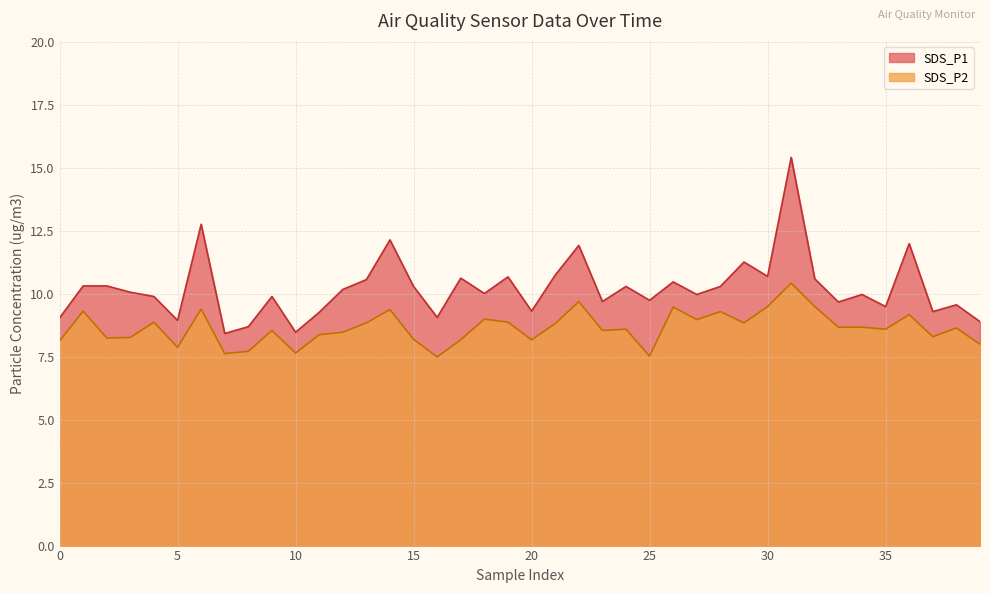

Rank the series by their average value, from lowest to highest.

SDS_P2, SDS_P1